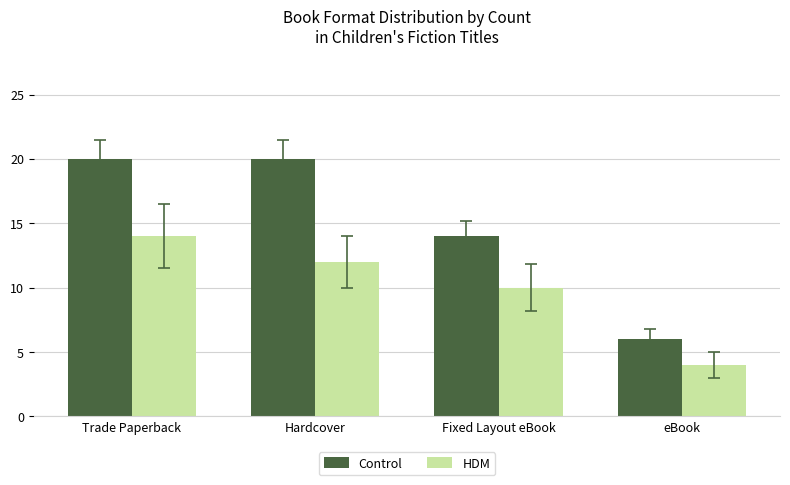

What is the difference between the maximum and minimum values in the HDM series?

10